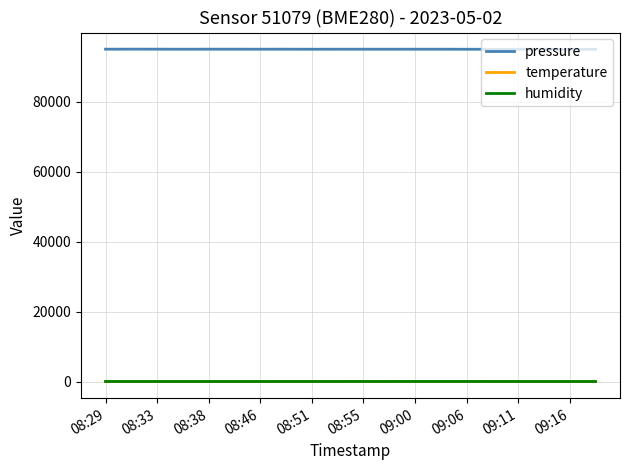

What is the highest value of the pressure series?

95099.3